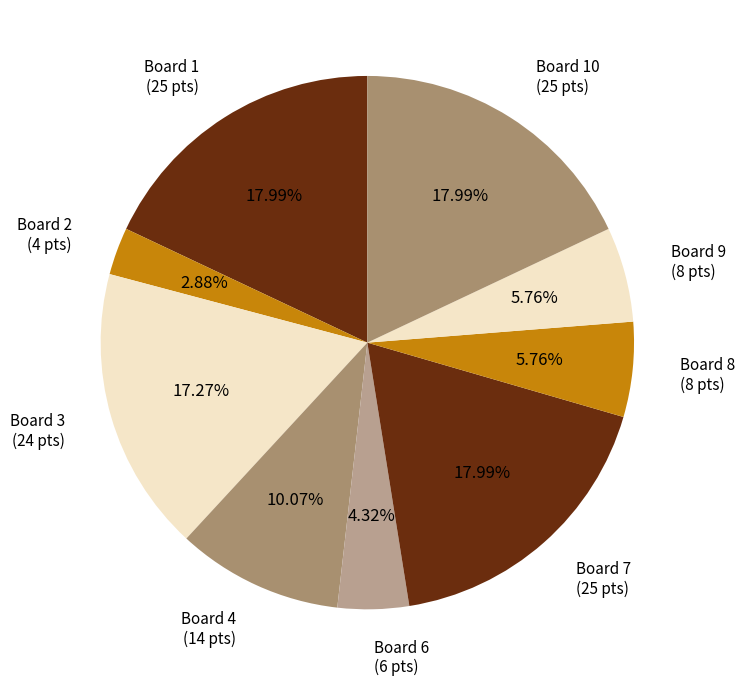

Is the sum of Board 6 (6 pts) and Board 4 (14 pts) greater than half?

No